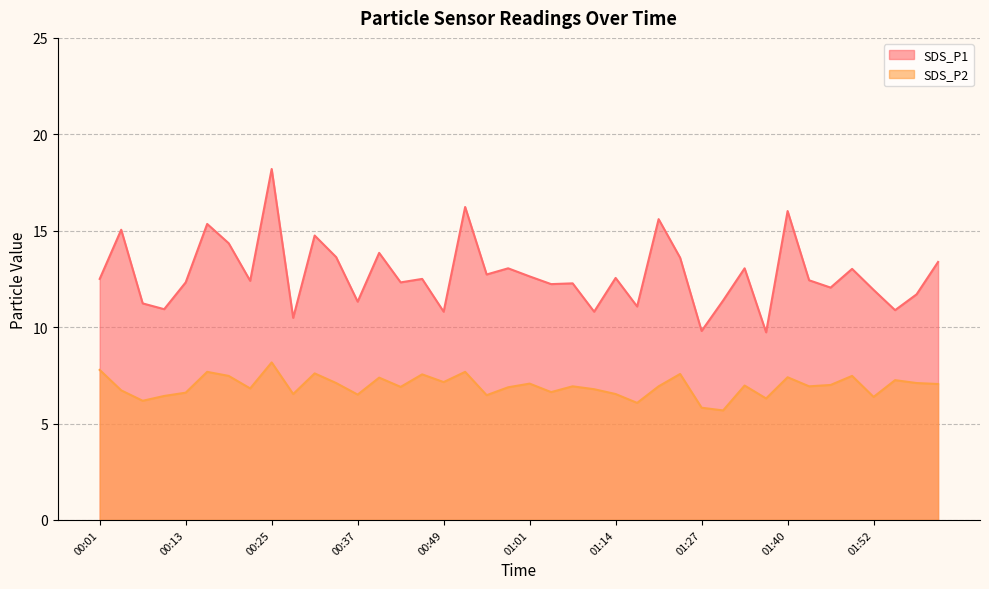

True or false: SDS_P1 and SDS_P2 intersect in this chart.

False